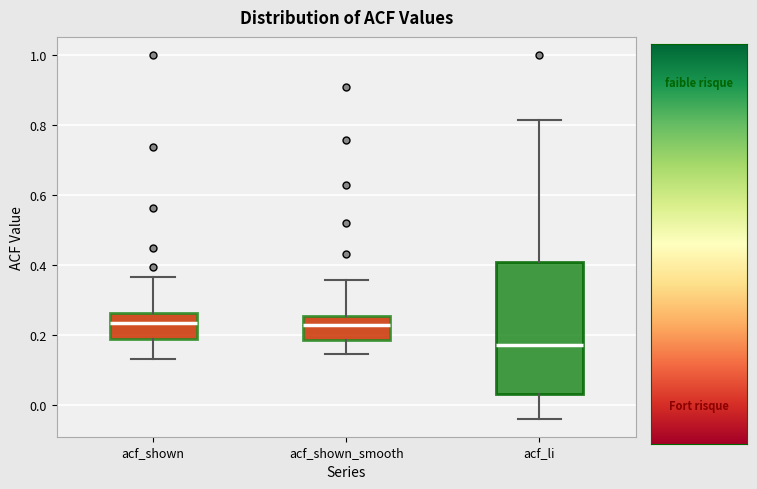

Comparing the boxes themselves (not the whiskers), which one is the tallest?

acf_li